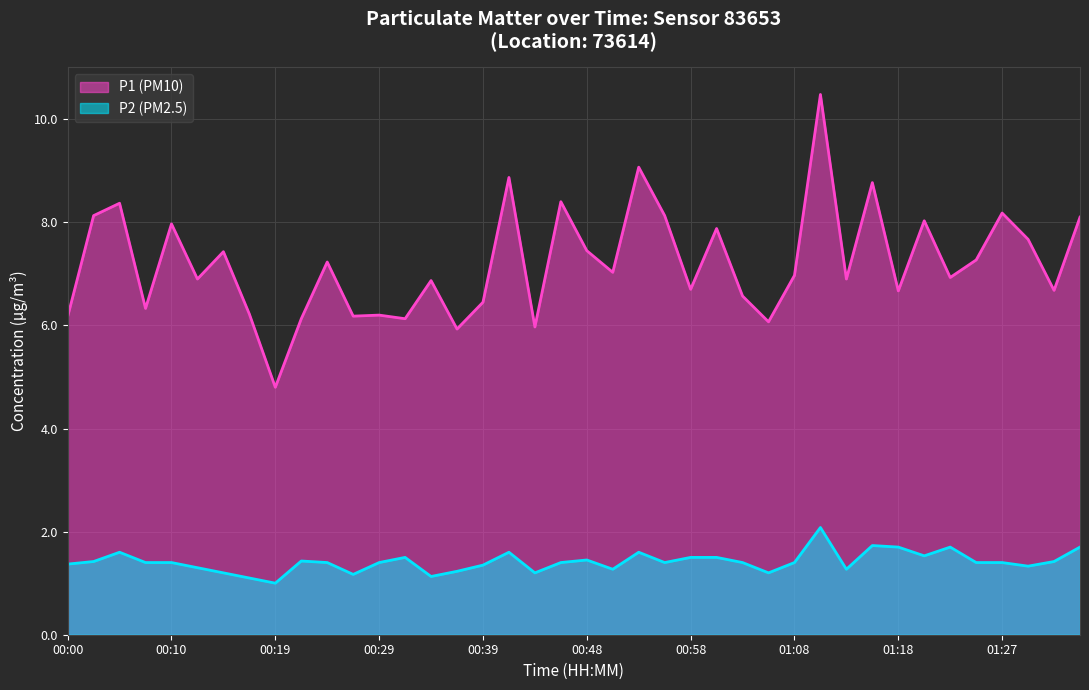

What is the difference between the maximum and minimum values in the P2 series?

1.1